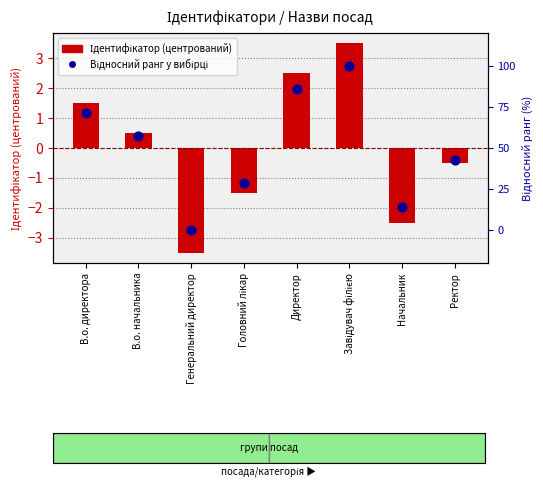

What are all the series names shown in the legend?

Ідентифікатор (центрований), Відносний ранг у вибірці